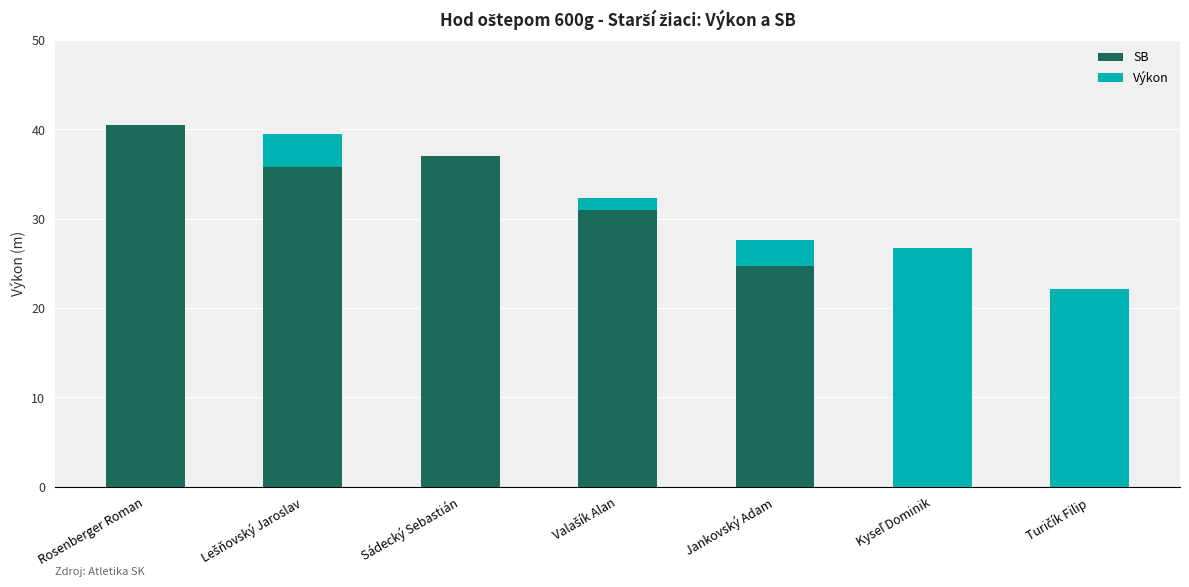

Does the chart contain stacked bars?

Yes